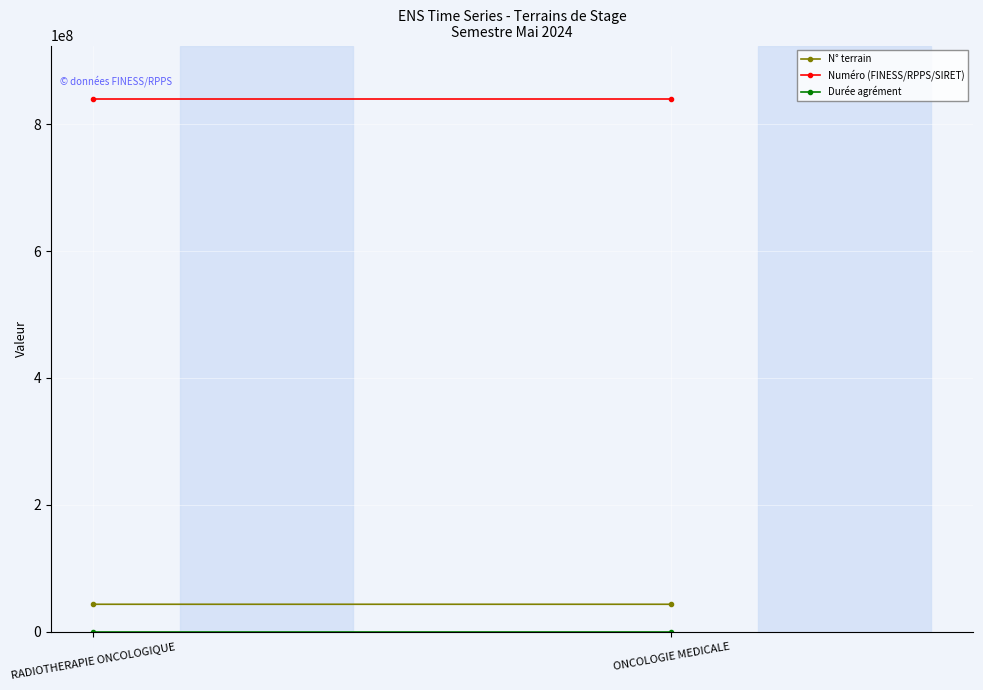

Between ONCOLOGIE MEDICALE and RADIOTHERAPIE ONCOLOGIQUE, which is larger?

ONCOLOGIE MEDICALE